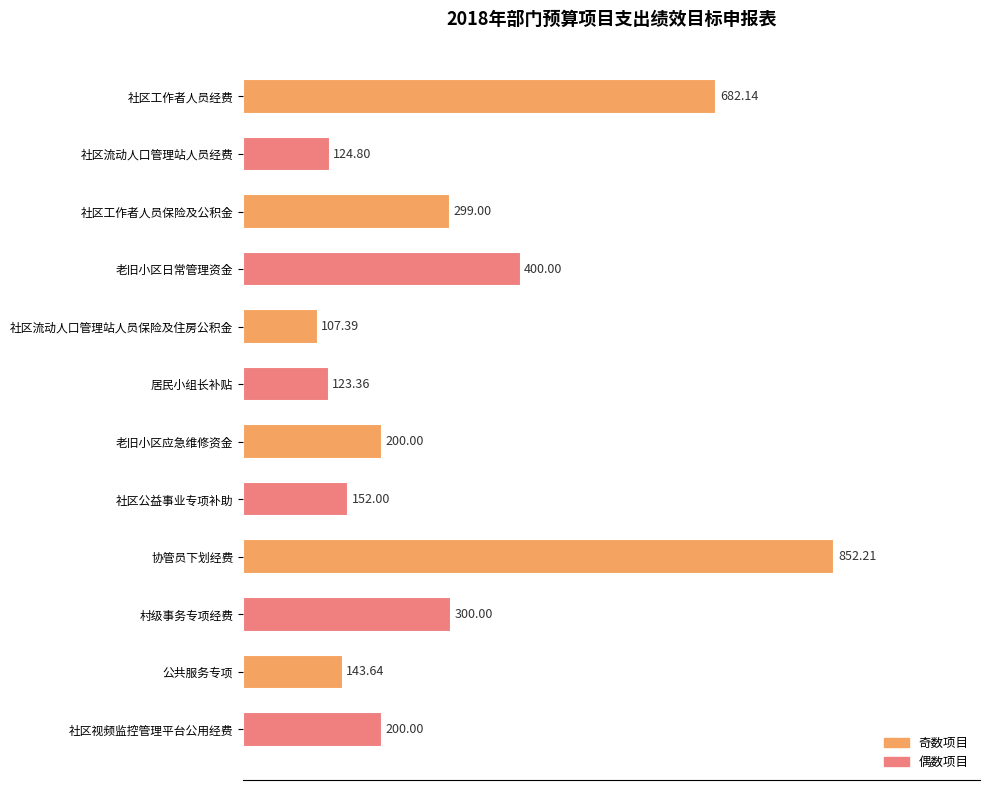

What is the sum of all values?

3584.5